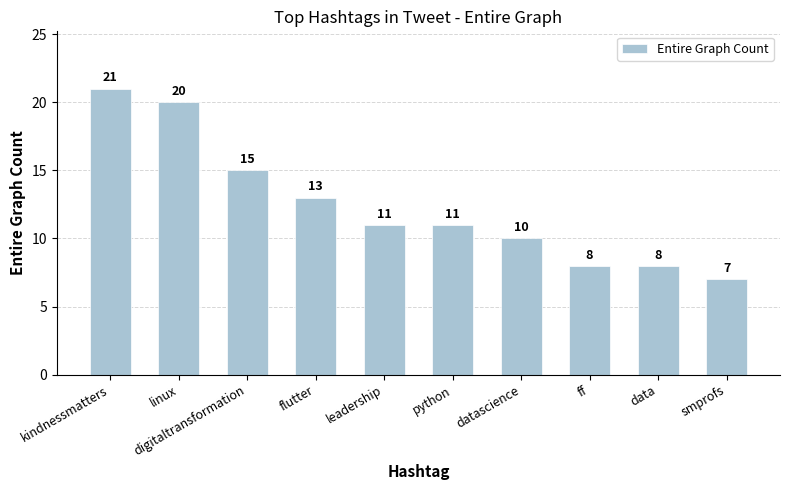

How many values are below 11?

4